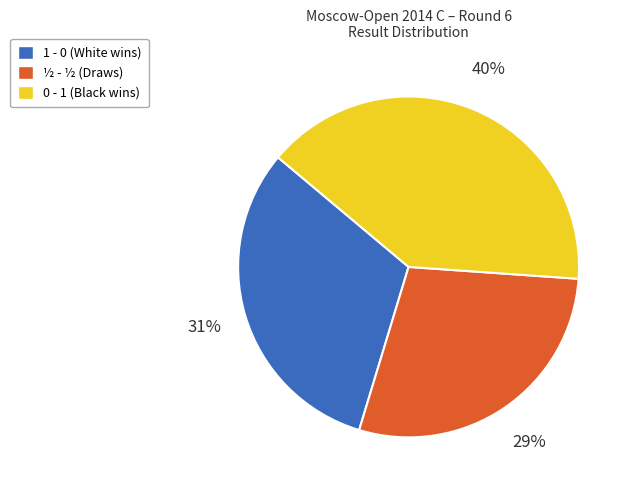

True or false: 1 - 0 accounts for 18% of the total.

False